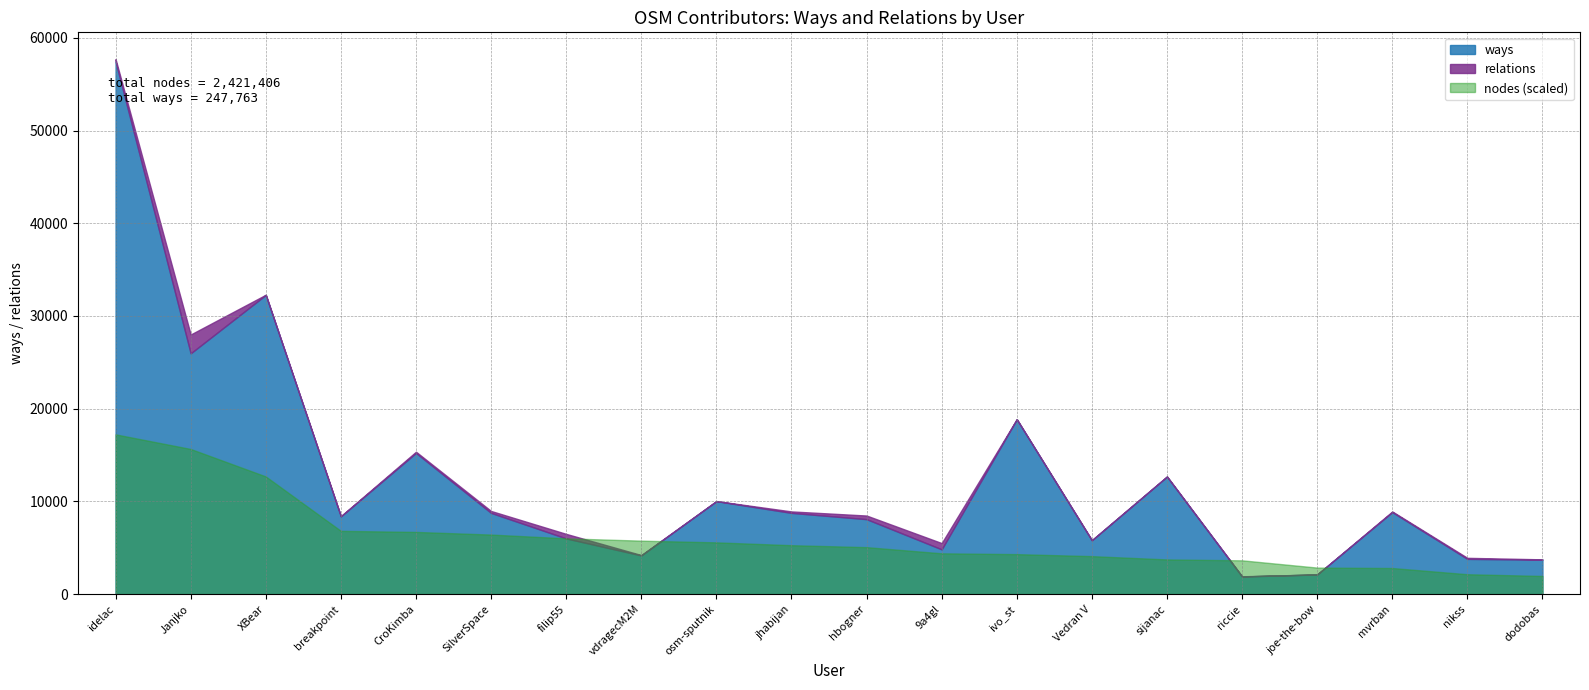

Which label corresponds to the largest value in the chart?

idelac